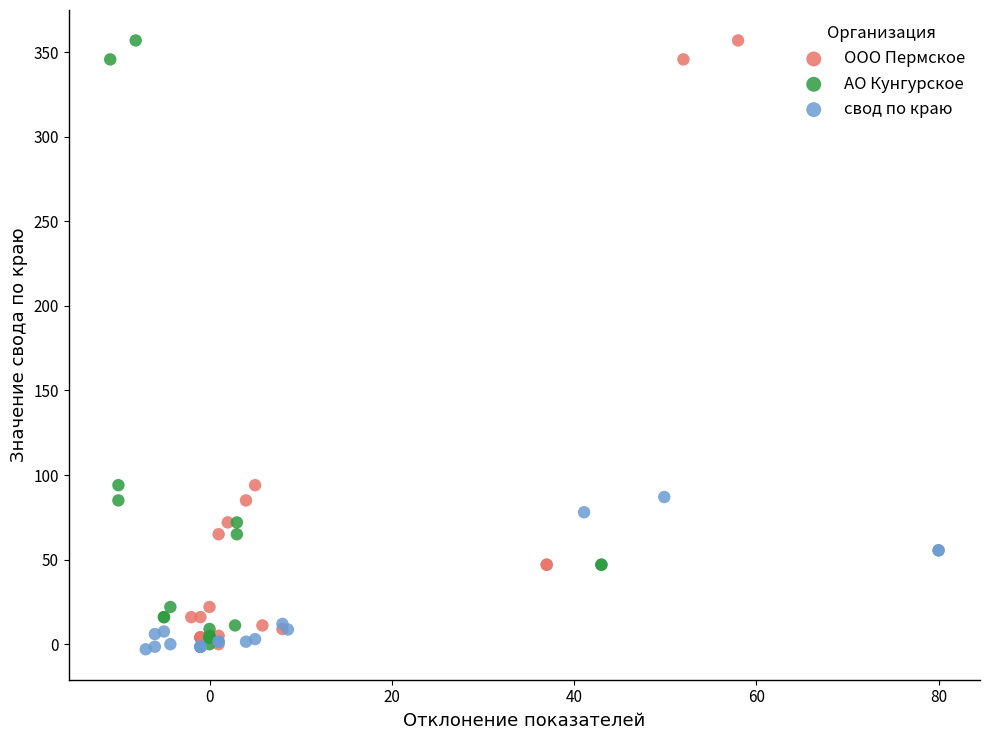

What are all the series names shown in the legend?

ООО Пермское, АО Кунгурское, свод по краю